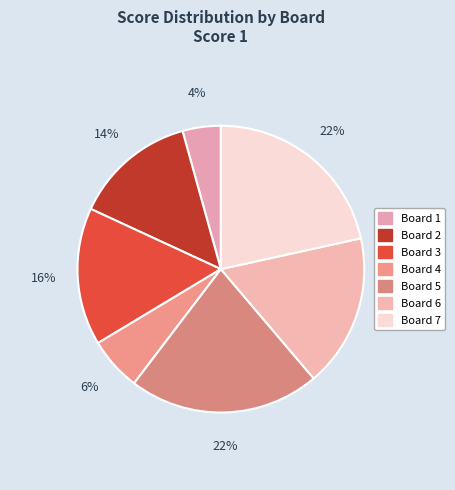

Rank the categories by value from highest to lowest.

Board 5, Board 7, Board 6, Board 3, Board 2, Board 4, Board 1